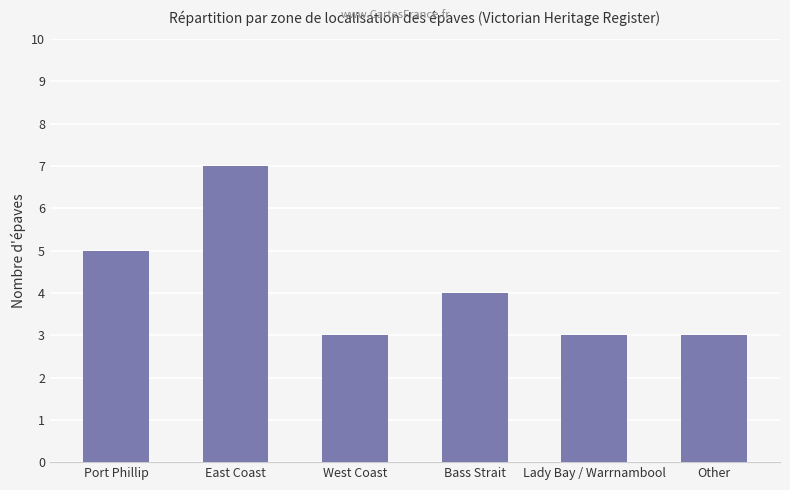

Reading left to right, list all the values displayed in this chart.

5	7	3	4	3	3